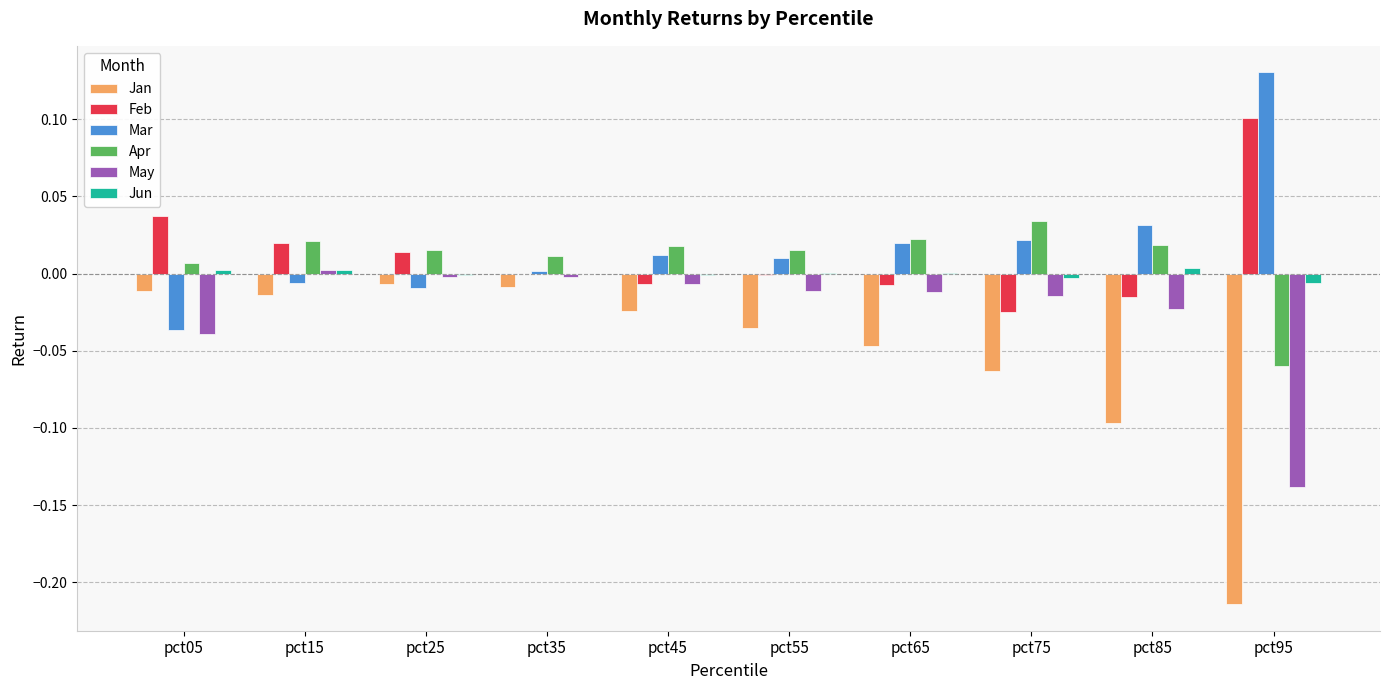

What is the sum of all Jan values?

-0.5